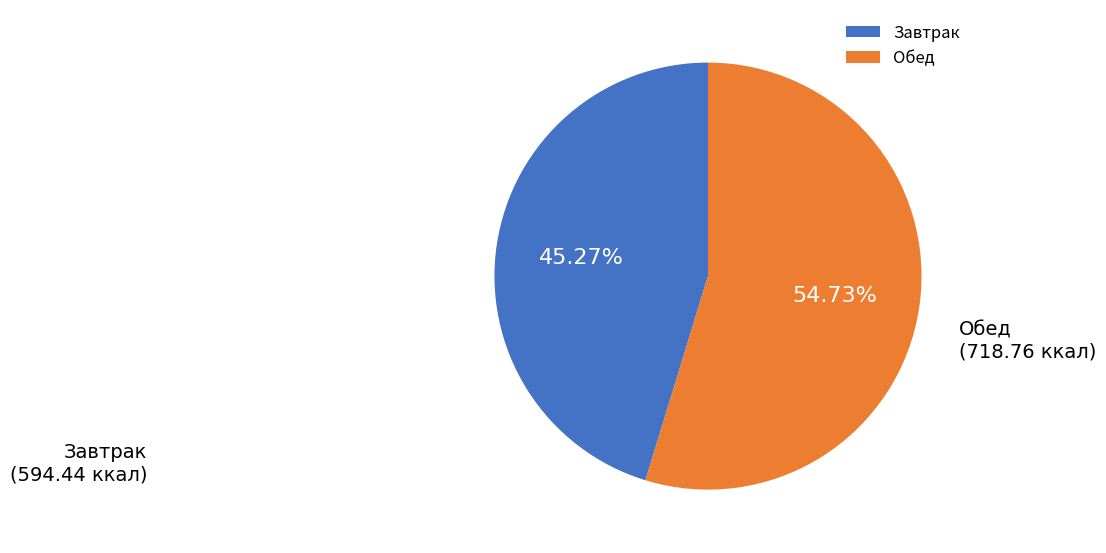

Count the number of slices in the pie.

2